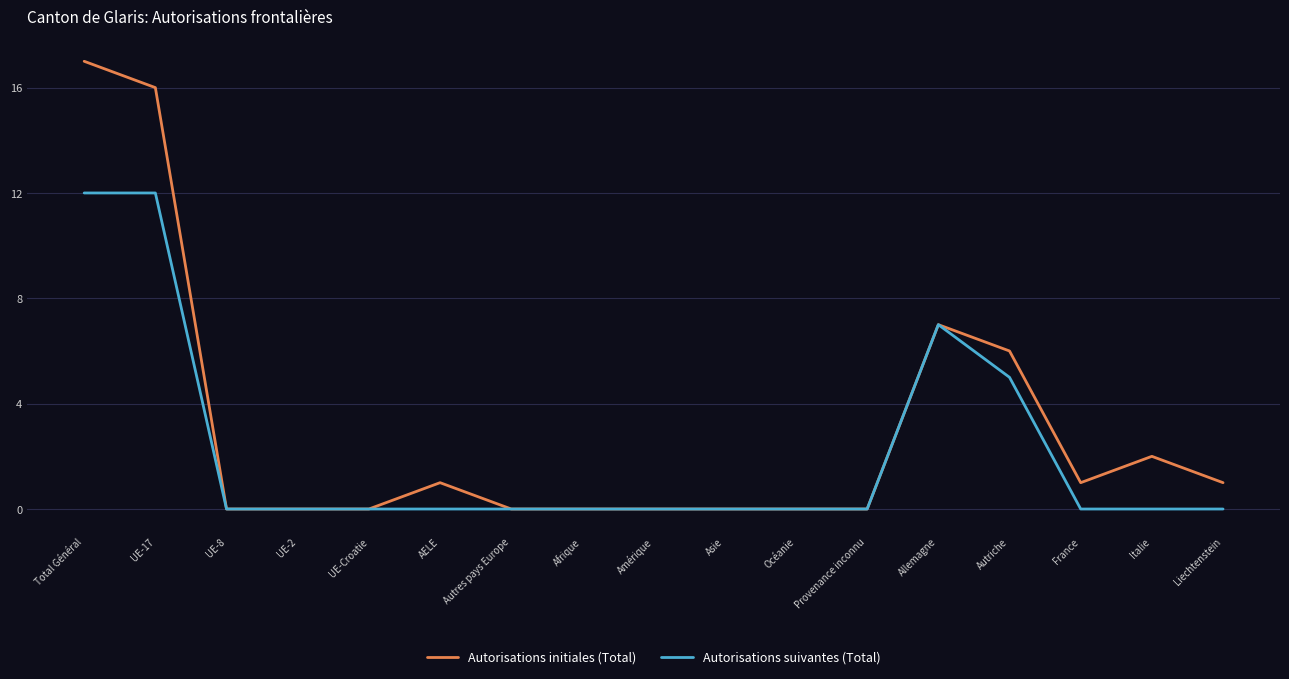

Count the number of data series in this chart.

2